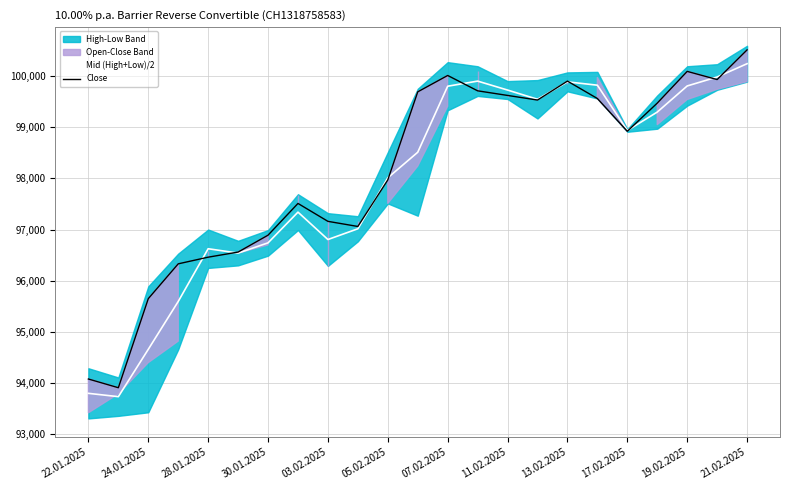

Does the chart display data point markers on the line(s)?

No